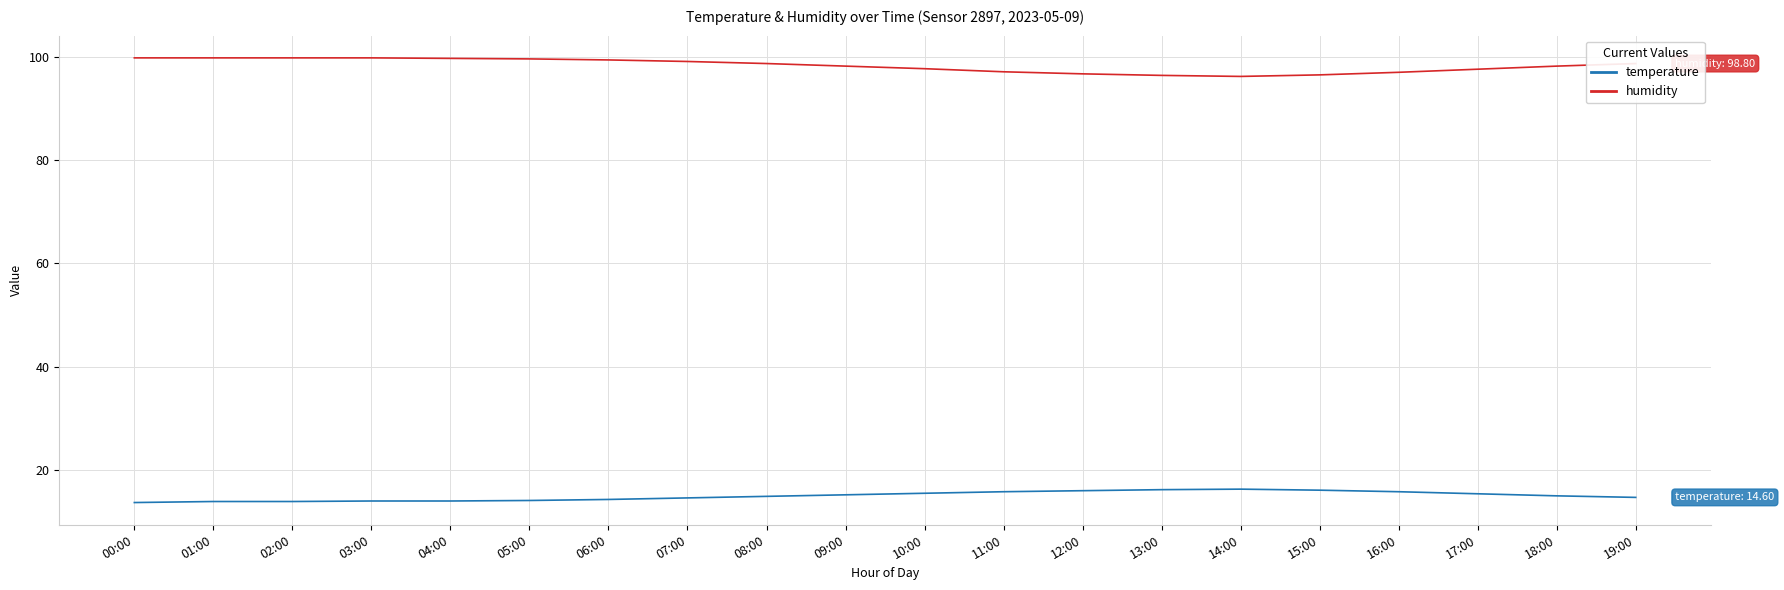

What is the sum of all temperature values?

297.4